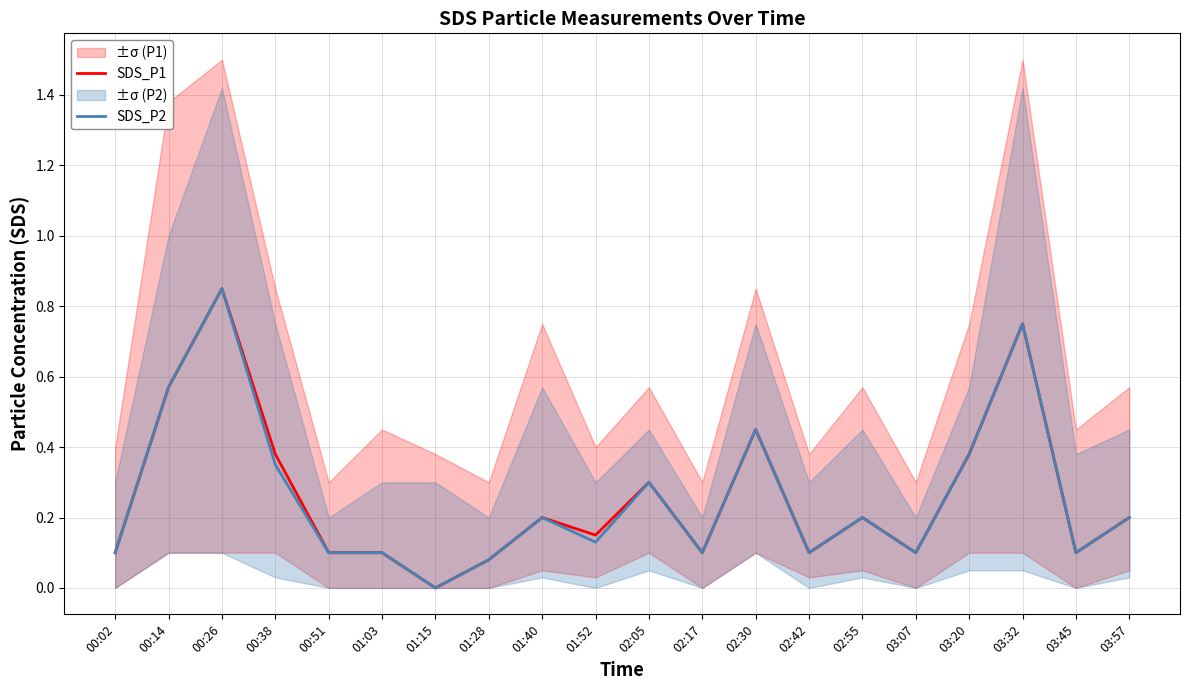

How many categories are shown in the chart?

20